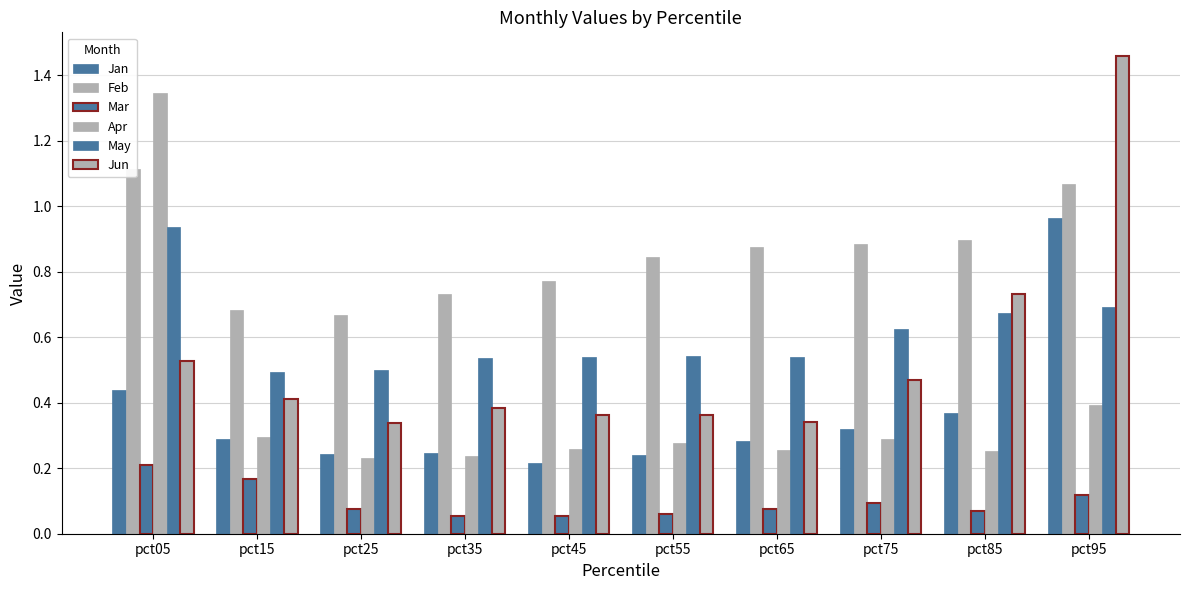

What is the difference between the maximum and minimum values in the Jun series?

1.1